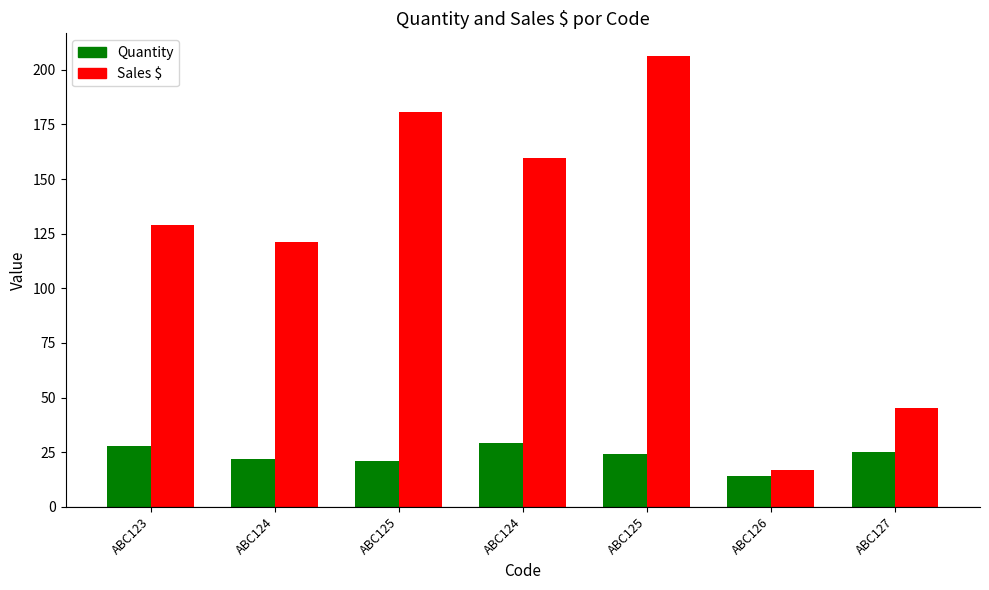

At which category does the chart reach its minimum across all series?

ABC126